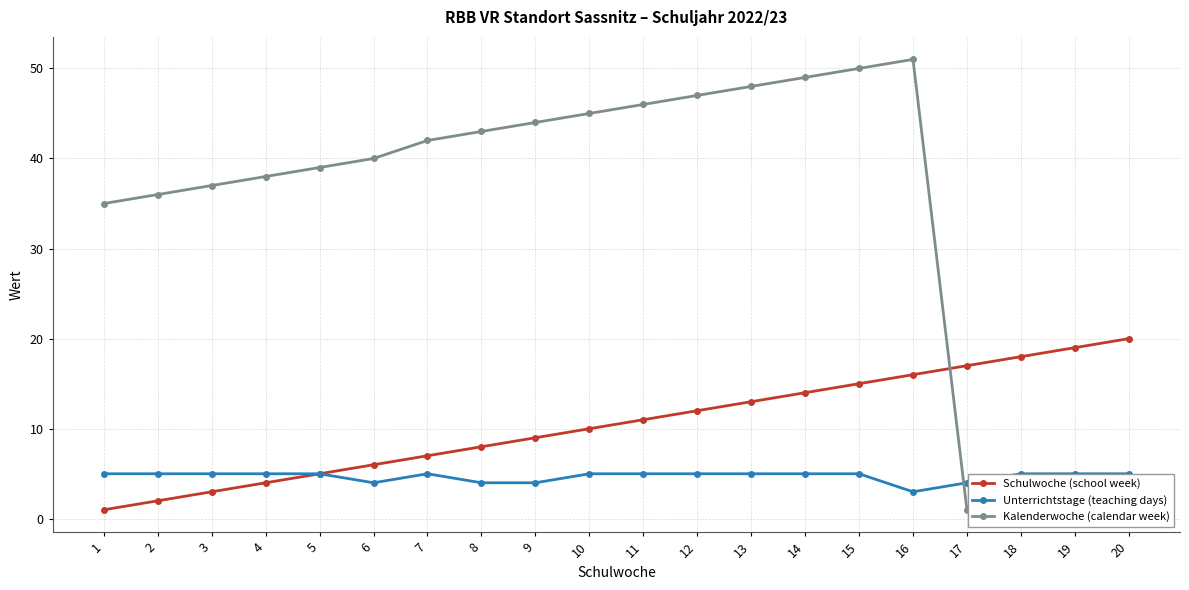

Rank the series by their average value, from highest to lowest.

Kalenderwoche (calendar week), Schulwoche (school week), Unterrichtstage (teaching days)